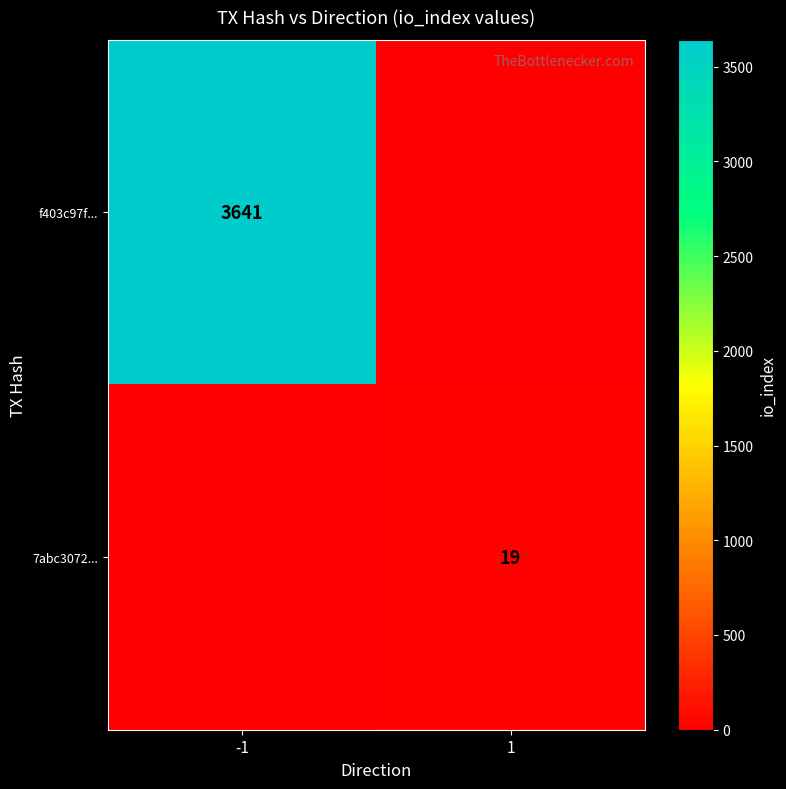

Is it true that 7abc3072... equals 19 at 1?

True